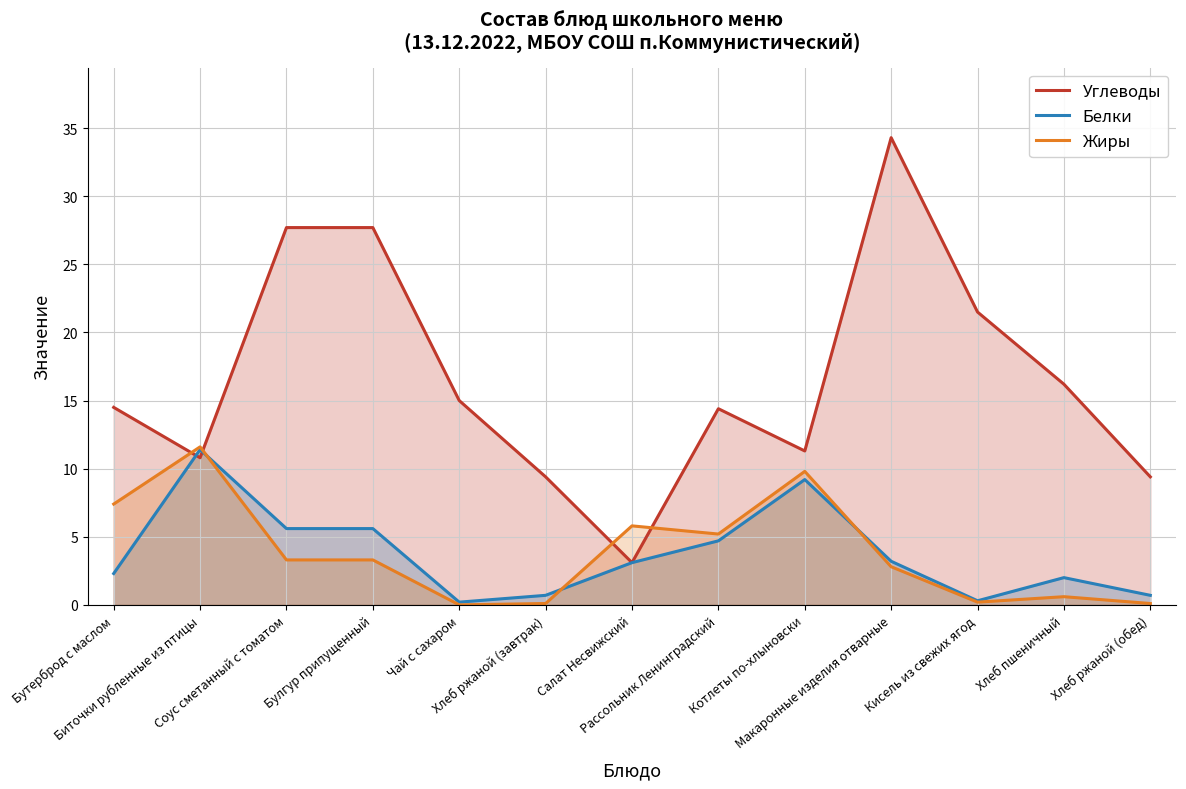

What is the total value across all series at Макаронные изделия отварные?

40.3